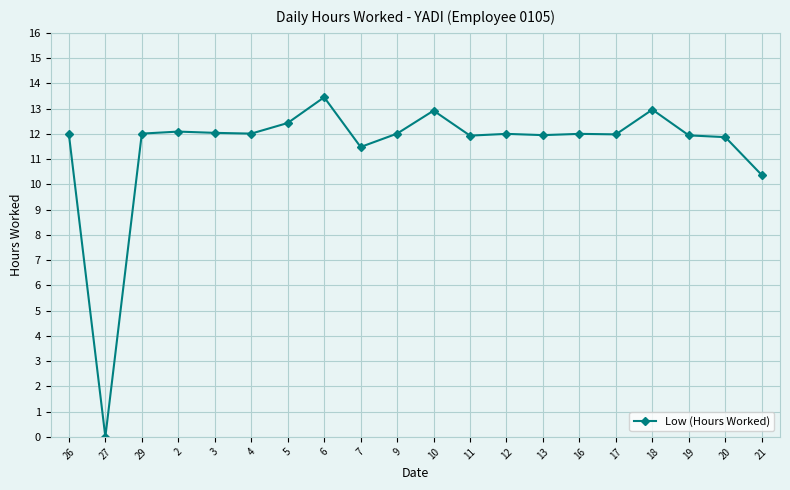

What is the sum of the values at 6 and 18?

26.4